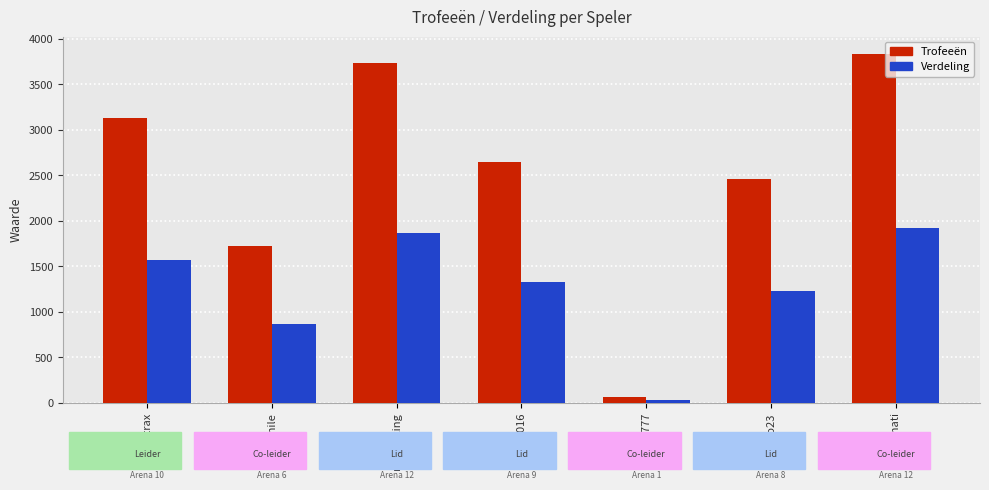

What are all the series names shown in the legend?

Trofeeën, Verdeling